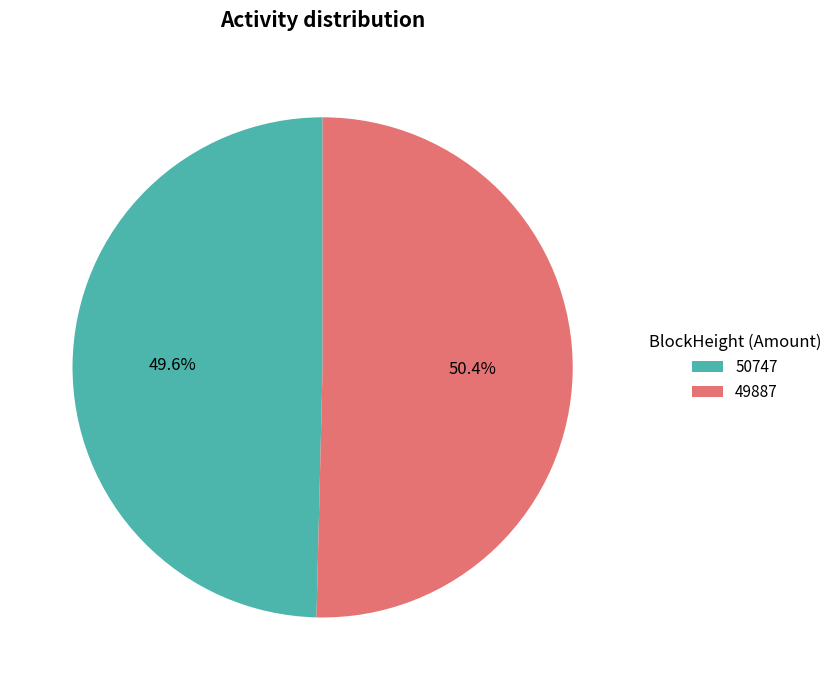

Is there a majority slice in this chart?

Yes